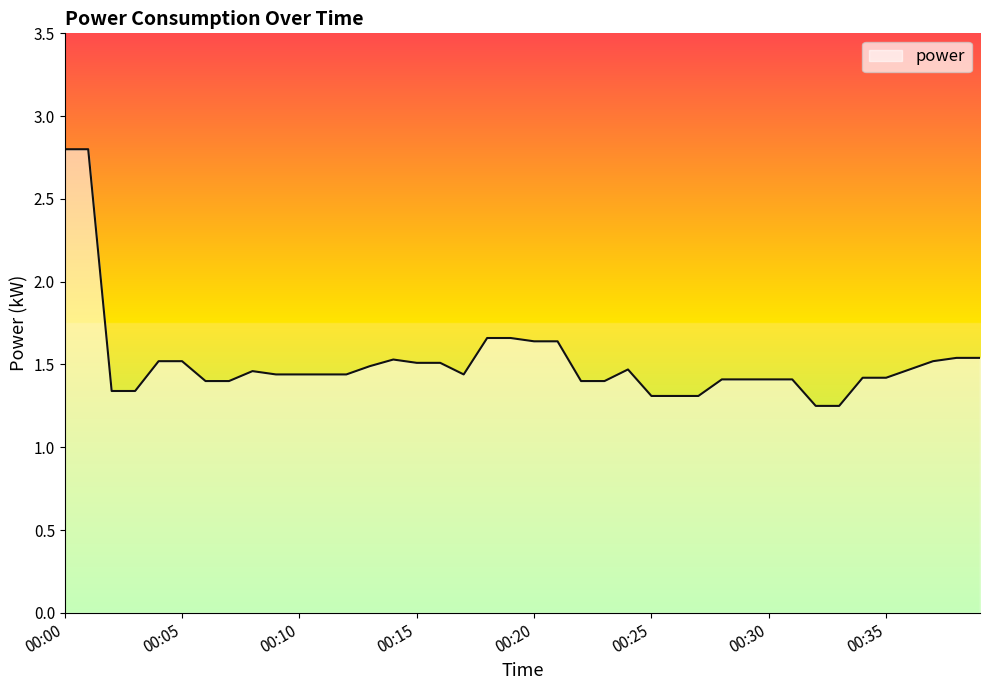

Does the chart display data point markers on the line(s)?

No